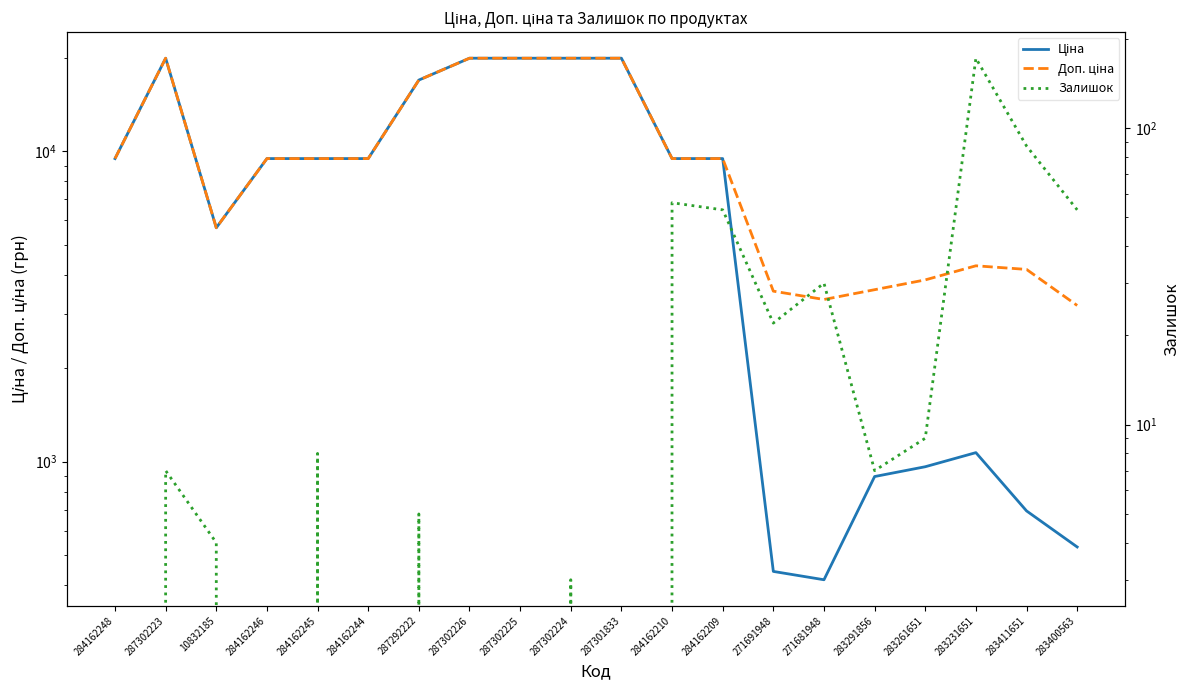

What are all the series names shown in the legend?

Ціна, Доп. ціна, Залишок